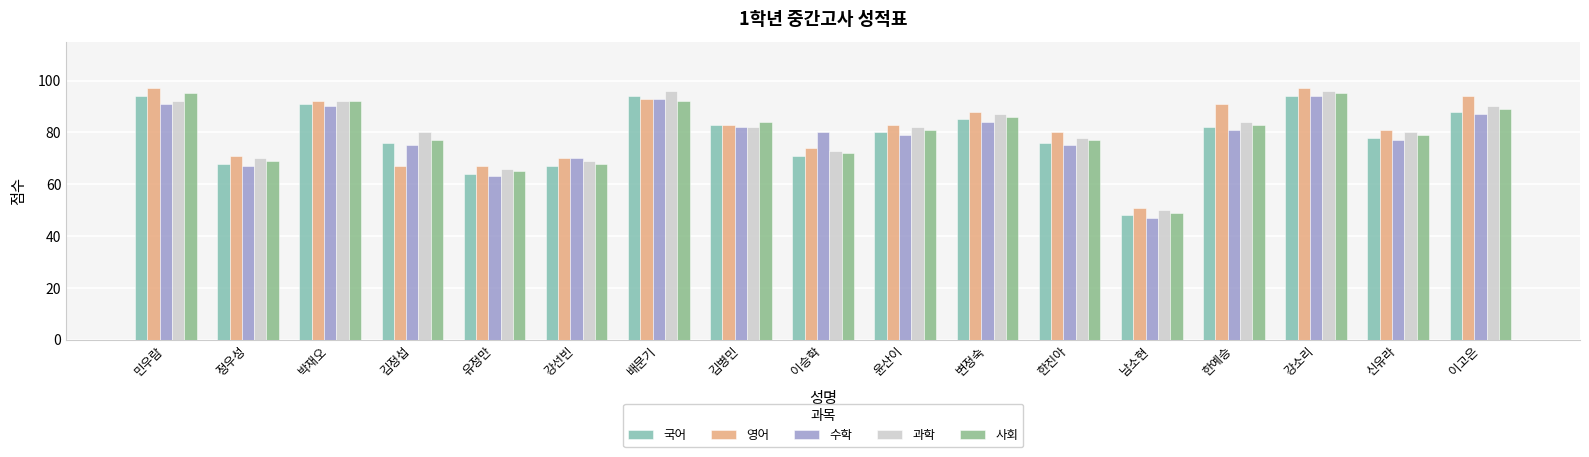

How many groups of bars are there?

17